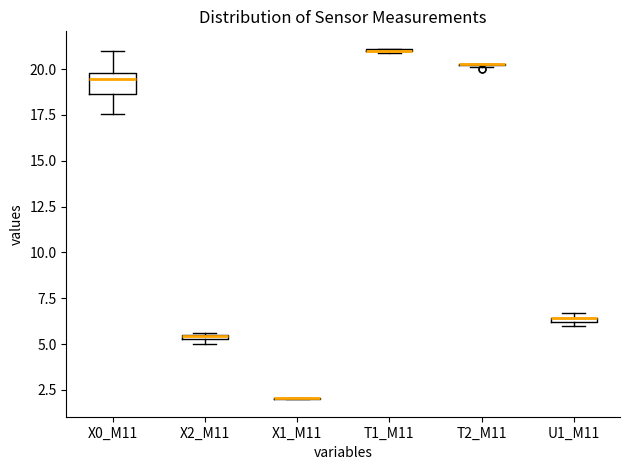

Where is the lower edge of the box for X2_M11 on the y-axis? The values are not printed on the chart, so give them approximately, as read against the axis.

5.0